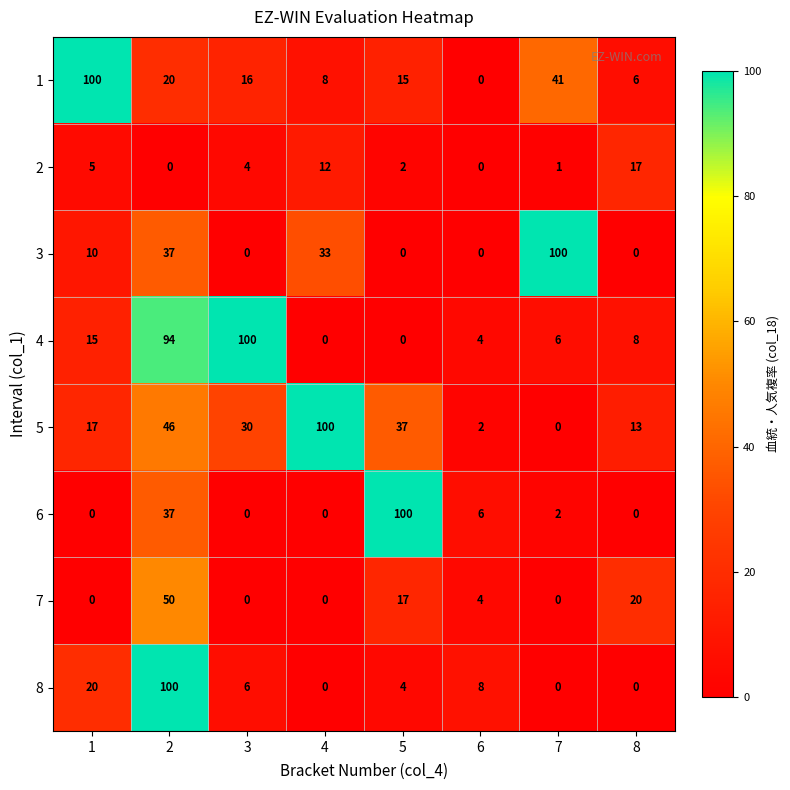

At which label is 7 closest to 25?

8